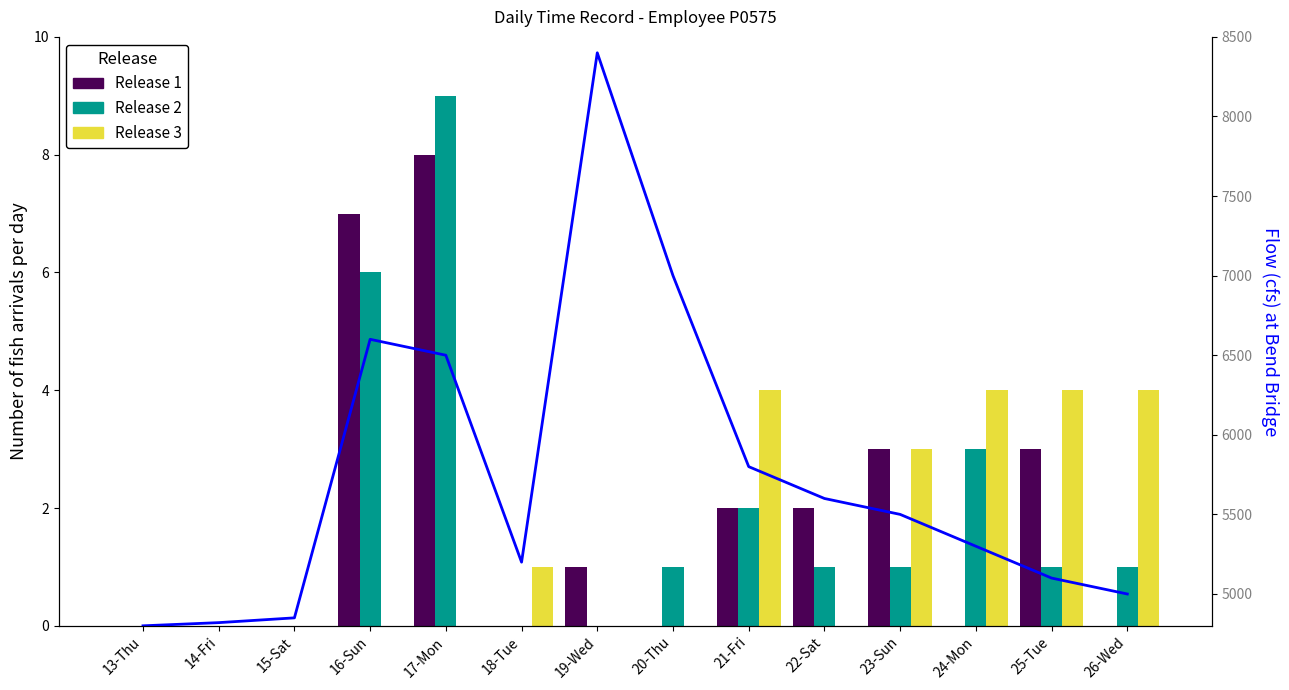

Between 14-Fri and 18-Tue, which is larger?

14-Fri